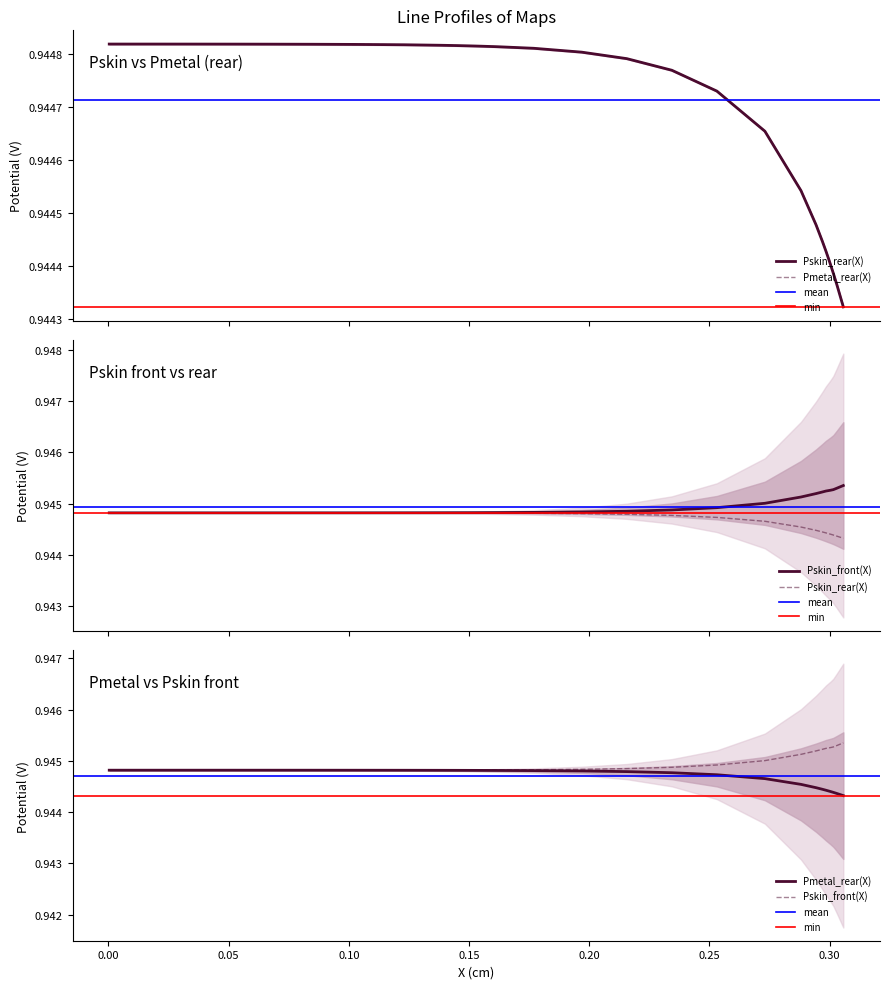

Is the value of Pskin_rear(X) at 24 greater than the value of Pmetal_rear(X) at 35?

Yes